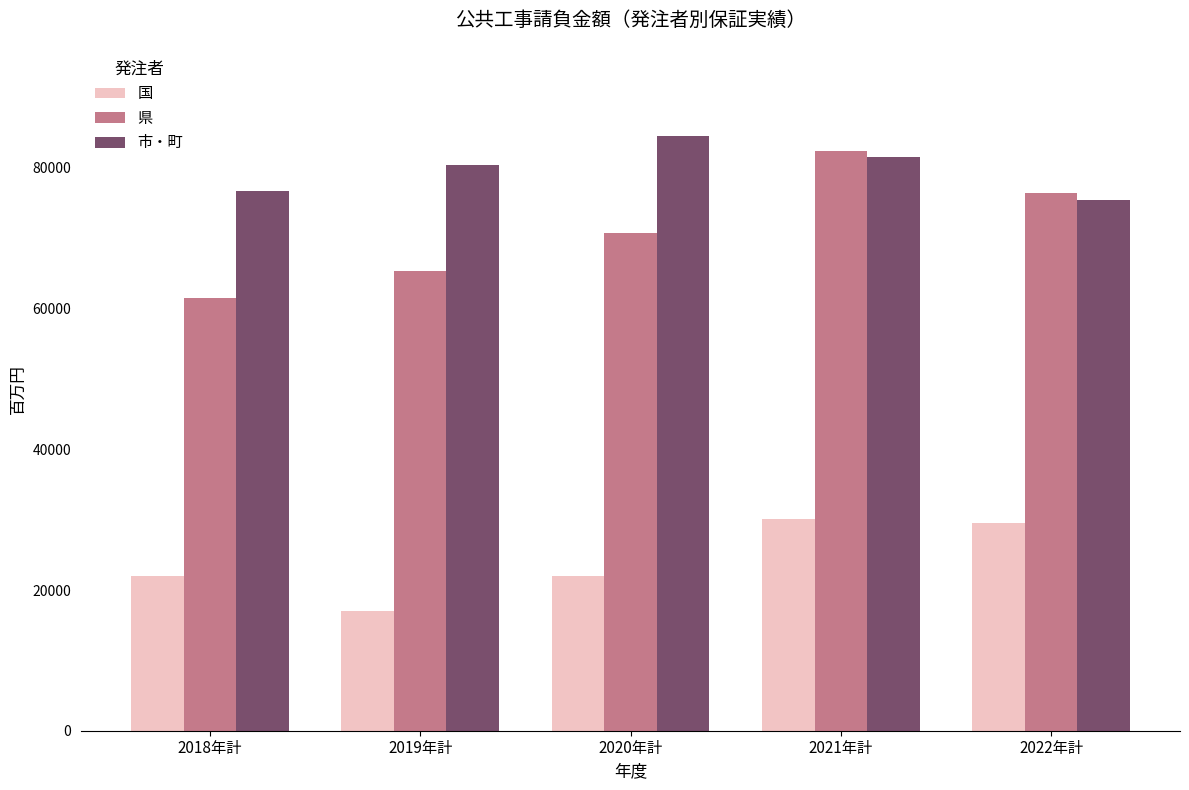

List the series in order of their overall mean, lowest first.

国, 県, 市・町